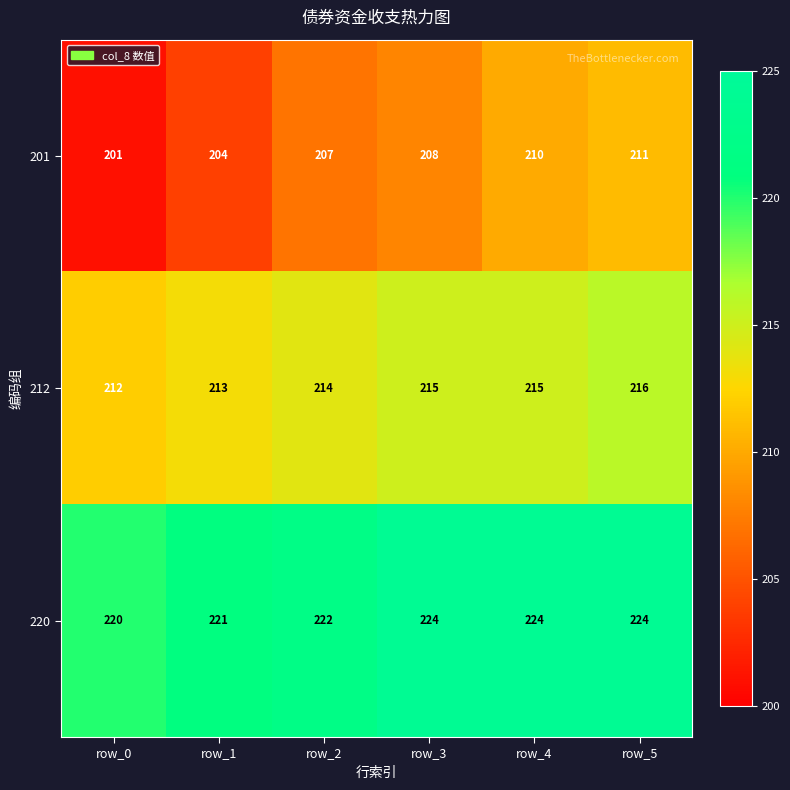

True or false: 212 has a value of 73 at row_5.

False